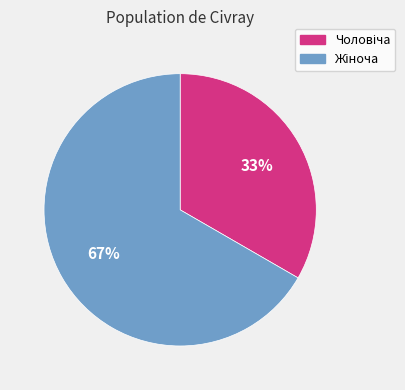

Count the number of slices in the pie.

2